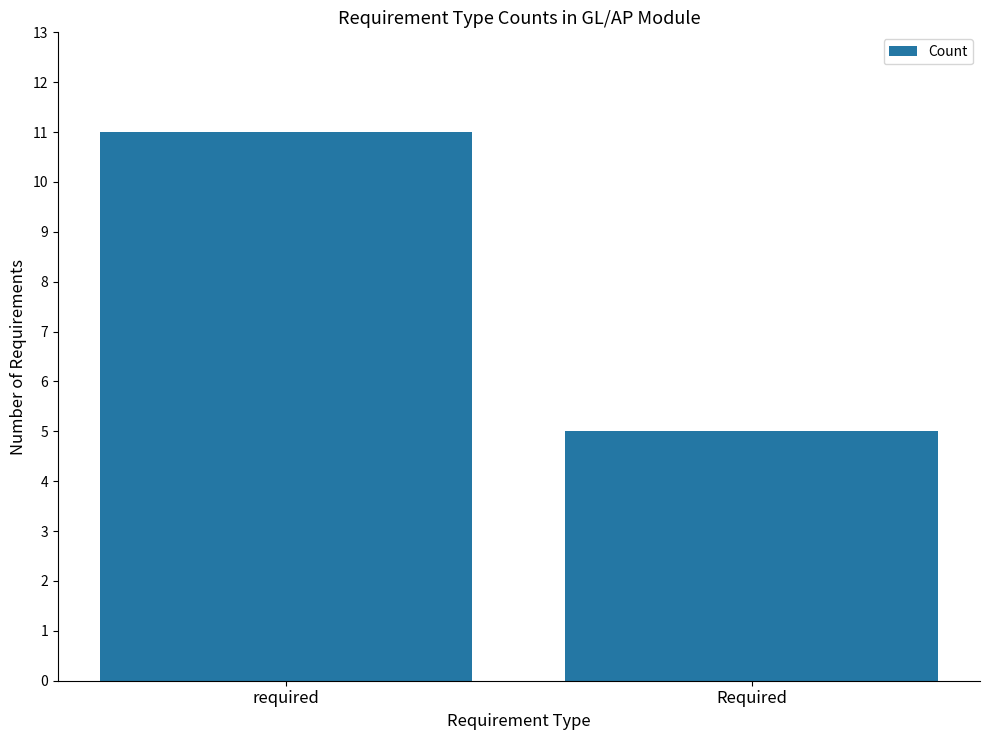

What is the sum of the values at Required and required?

16